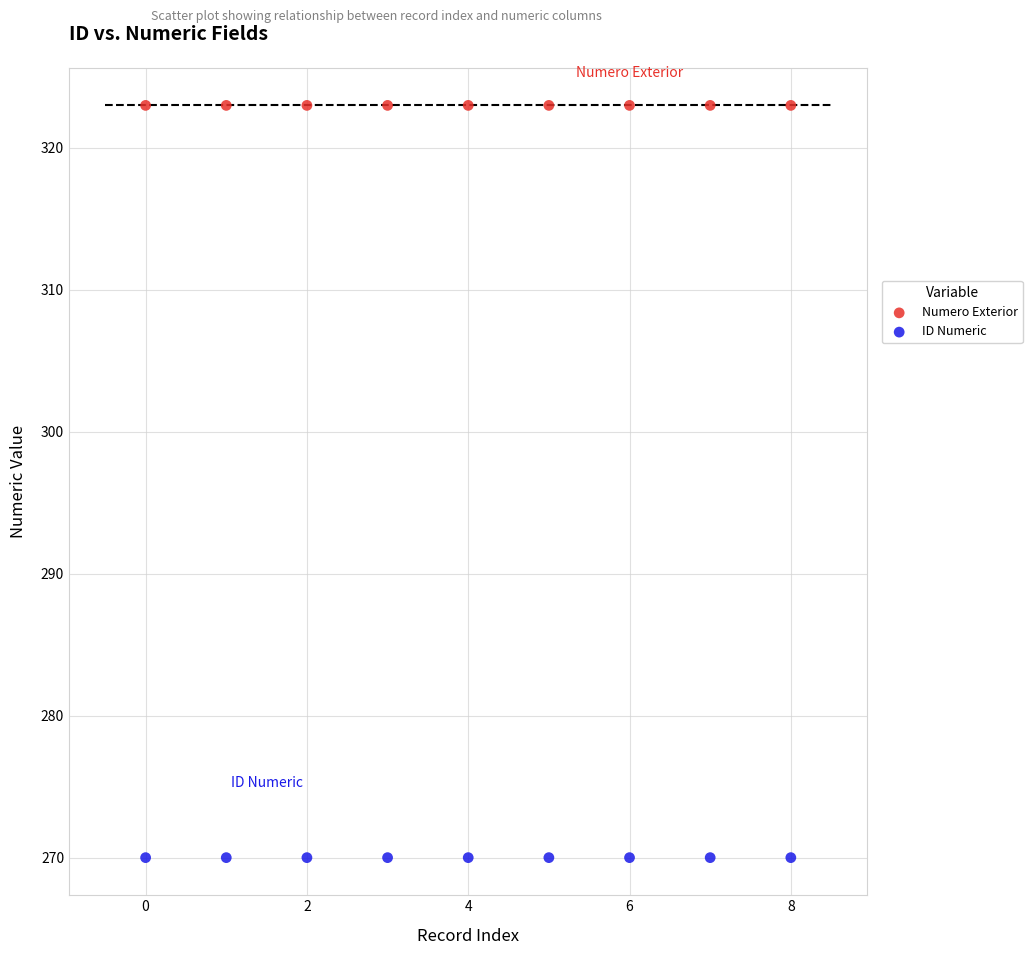

Which series reaches the maximum Y coordinate?

Numero Exterior